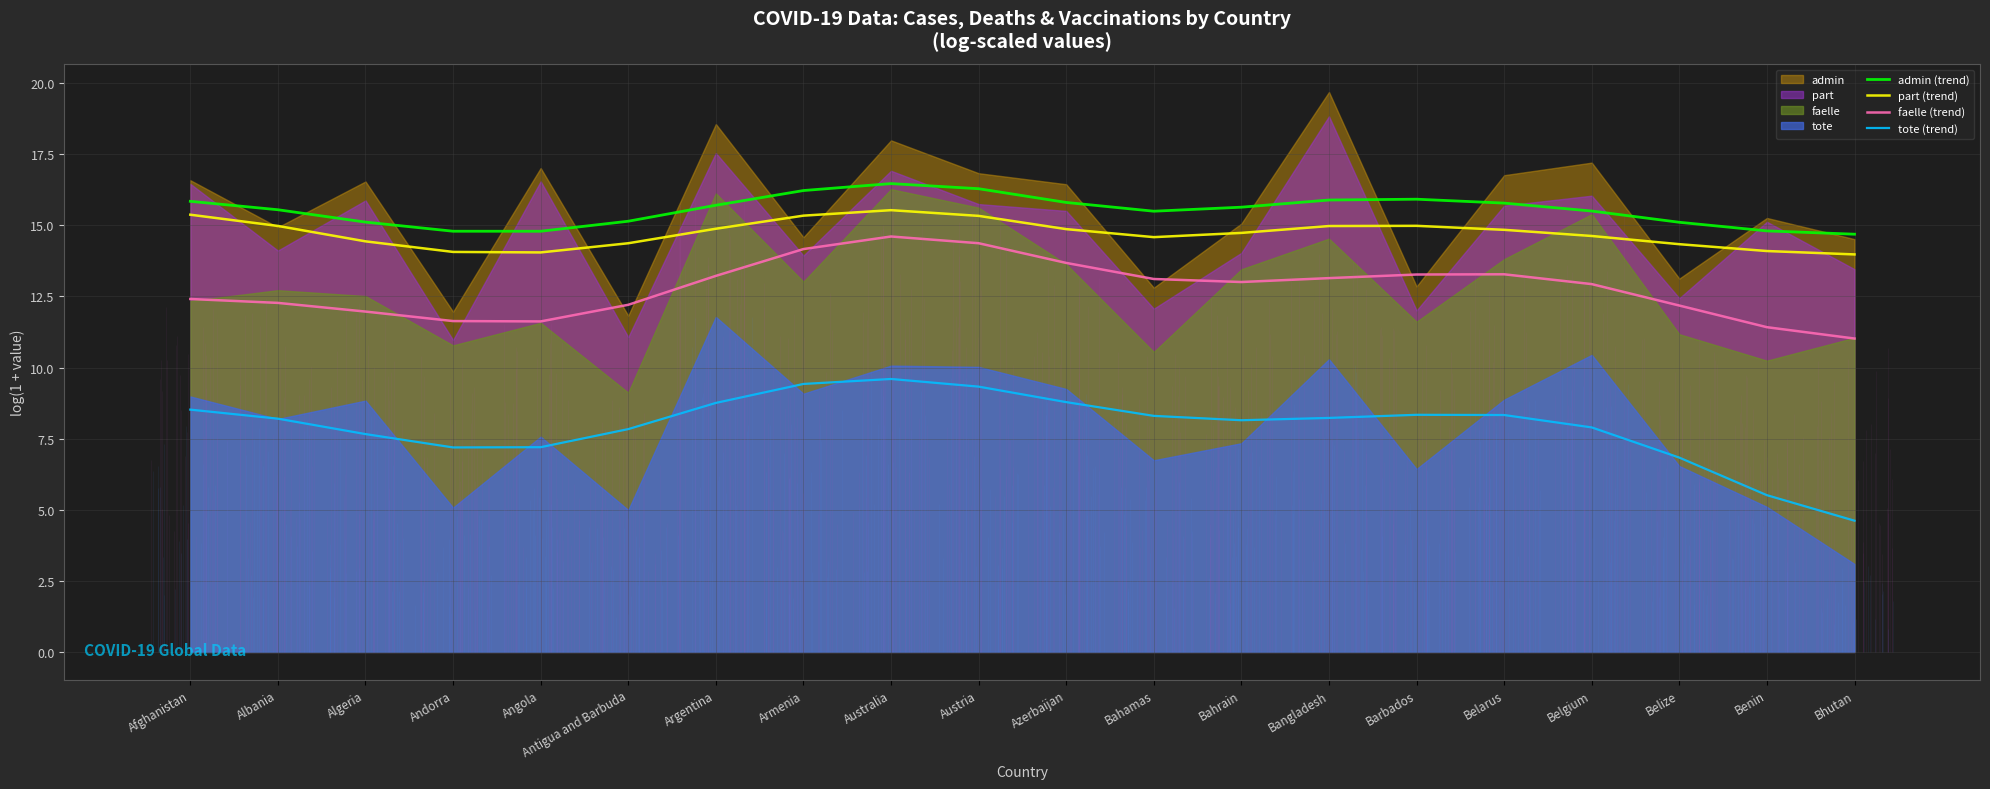

The admin (trend) series shows 3.8 at Bhutan. True or false?

False